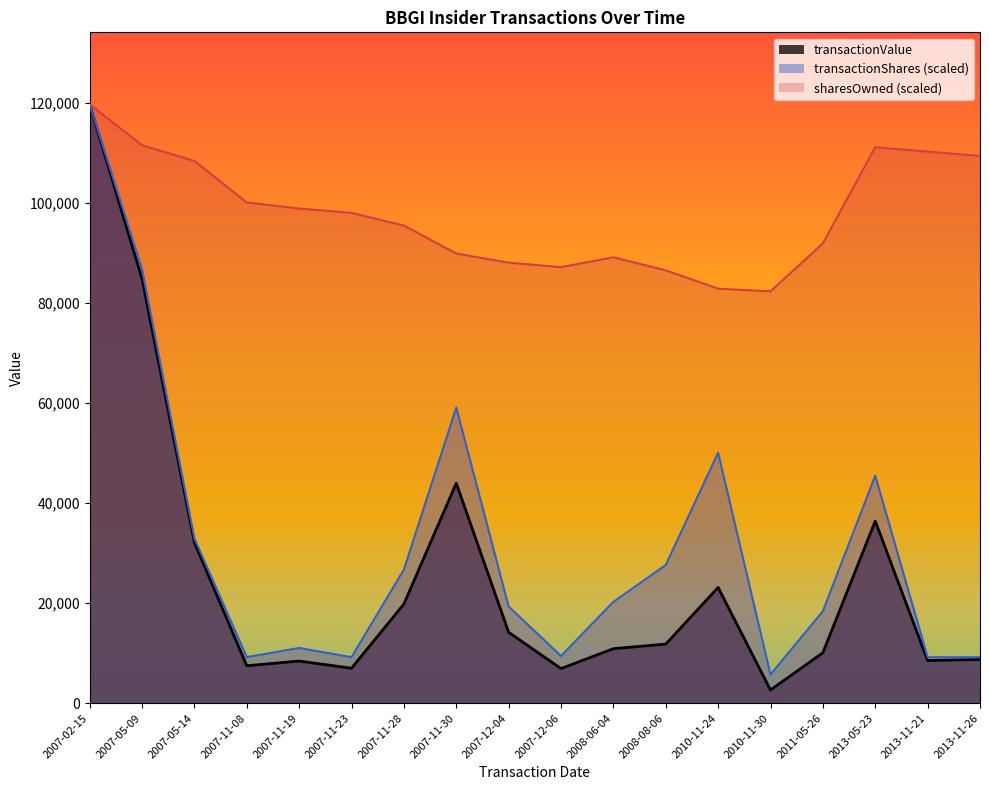

What is the sum of all transactionValue values?

456770.0